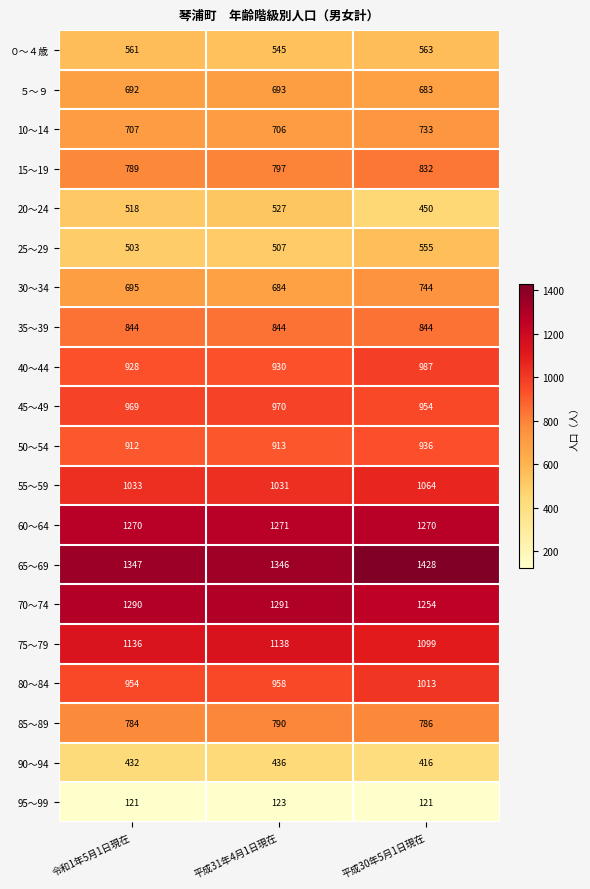

Between 令和1年5月1日現在 and 平成31年4月1日現在, which series saw the biggest shift?

０～４歳